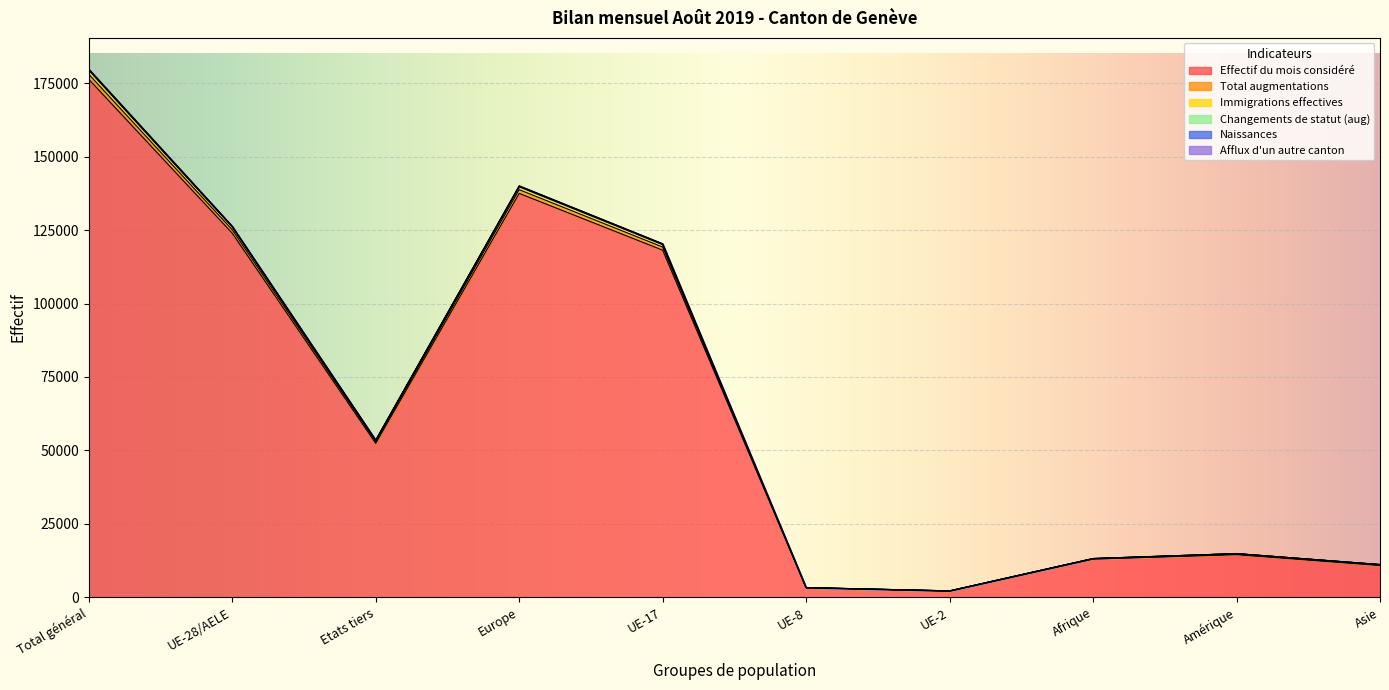

At which category does Afflux d'un autre canton reach its first local valley?

Etats tiers